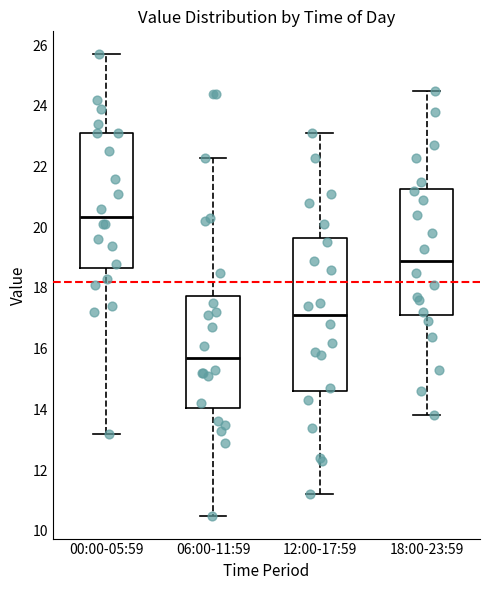

Reading left to right, transcribe this box plot: for each box, give where its median line is, the range the box spans, and where its two whiskers end, as read against the y-axis. The values are not printed on the chart, so give them approximately, as read against the axis.

00:00-05:59: median 20.4, box 18.6 to 23.2, whiskers 13.2 to 25.8
06:00-11:59: median 15.8, box 14.0 to 17.8, whiskers 10.6 to 22.4
12:00-17:59: median 17.2, box 14.6 to 19.6, whiskers 11.2 to 23.2
18:00-23:59: median 19.0, box 17.2 to 21.2, whiskers 13.8 to 24.6